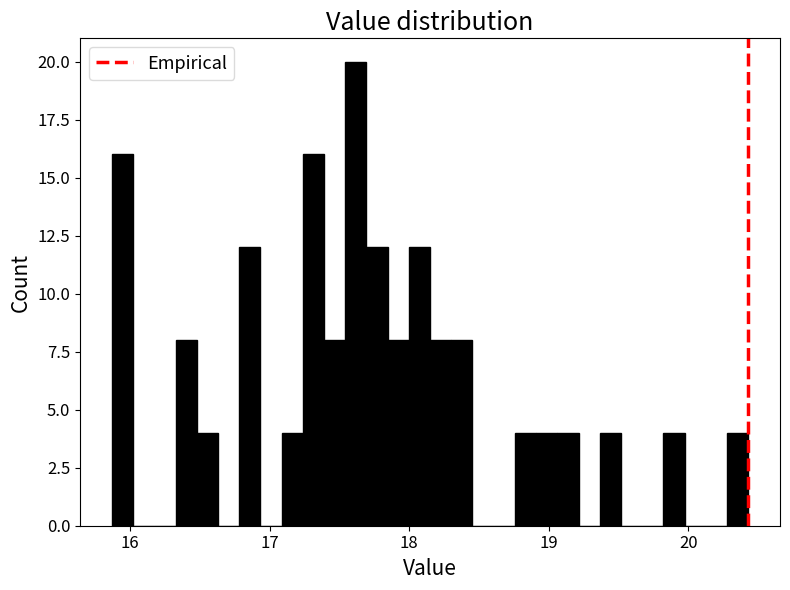

Read against the x-axis, roughly where is the centre of the tallest bar?

17.6